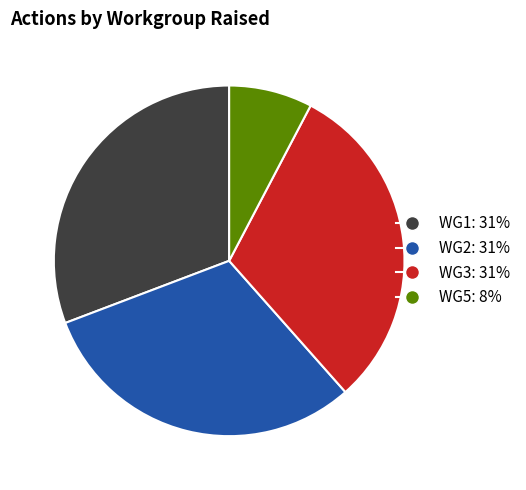

Is it true that WG2 is 31% of the pie?

True